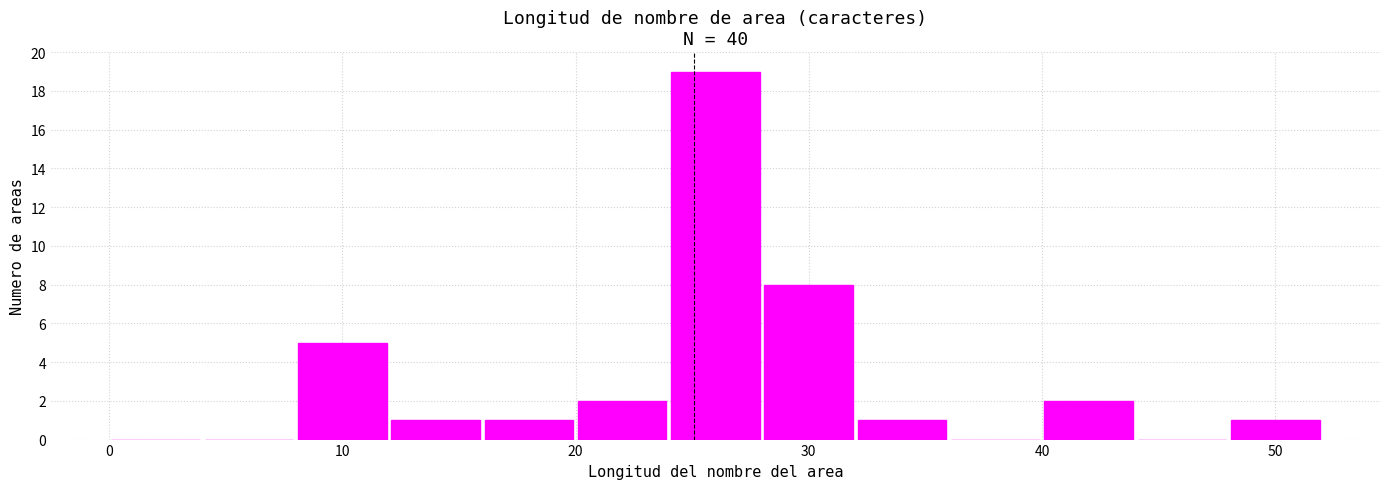

Reading left to right, list every bar in this chart as the range it spans on the x-axis followed by its height. The values are not printed on the chart, so give them approximately, as read against the axis.

0 to 4: 0
4 to 8: 0
8 to 12: 5
12 to 16: 1
16 to 20: 1
20 to 24: 2
24 to 28: 19
28 to 32: 8
32 to 36: 1
36 to 40: 0
40 to 44: 2
44 to 48: 0
48 to 52: 1